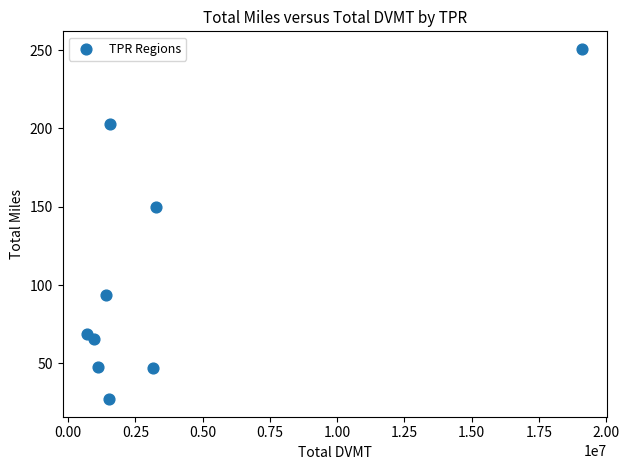

What is the average Y value?

105.8